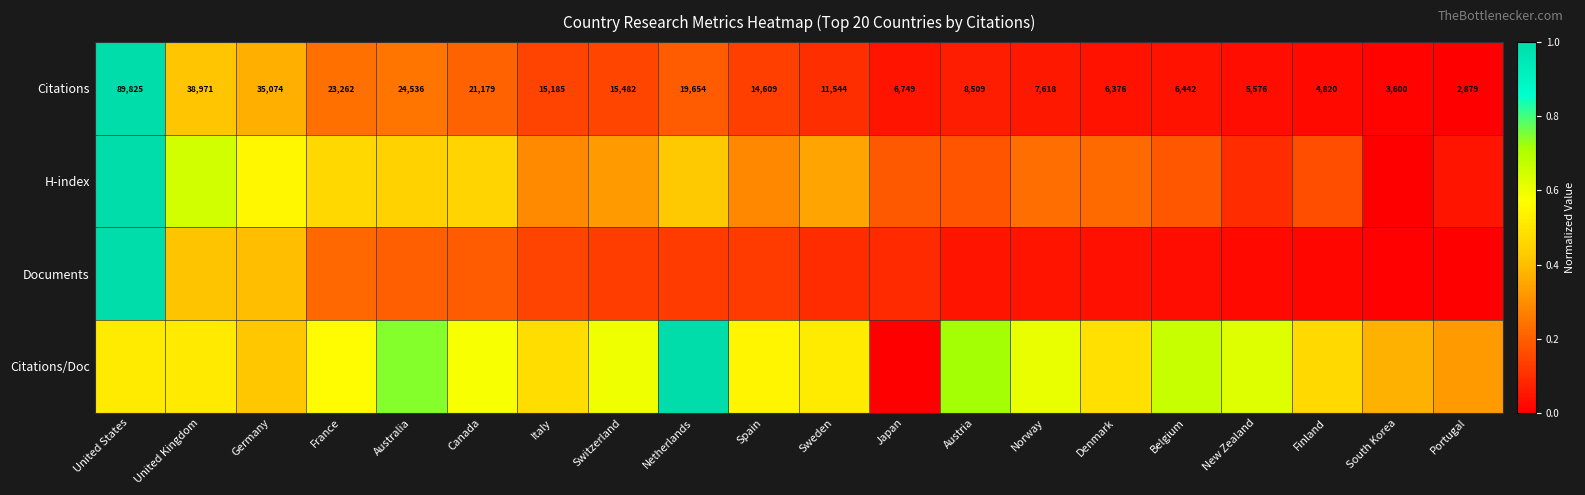

At which label does Citations reach its peak?

United States